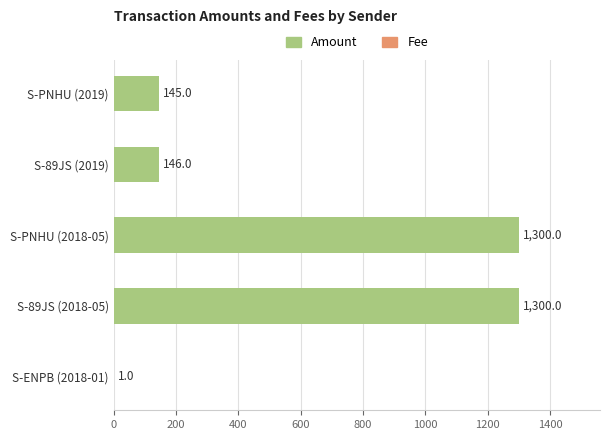

How many groups of bars are there?

5